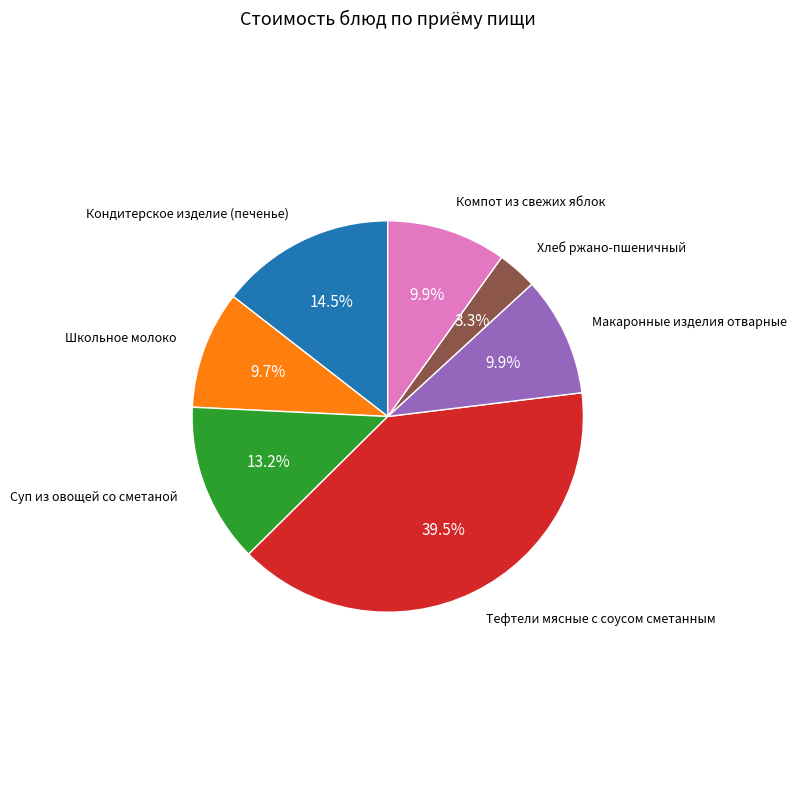

Does any single category account for the majority?

No